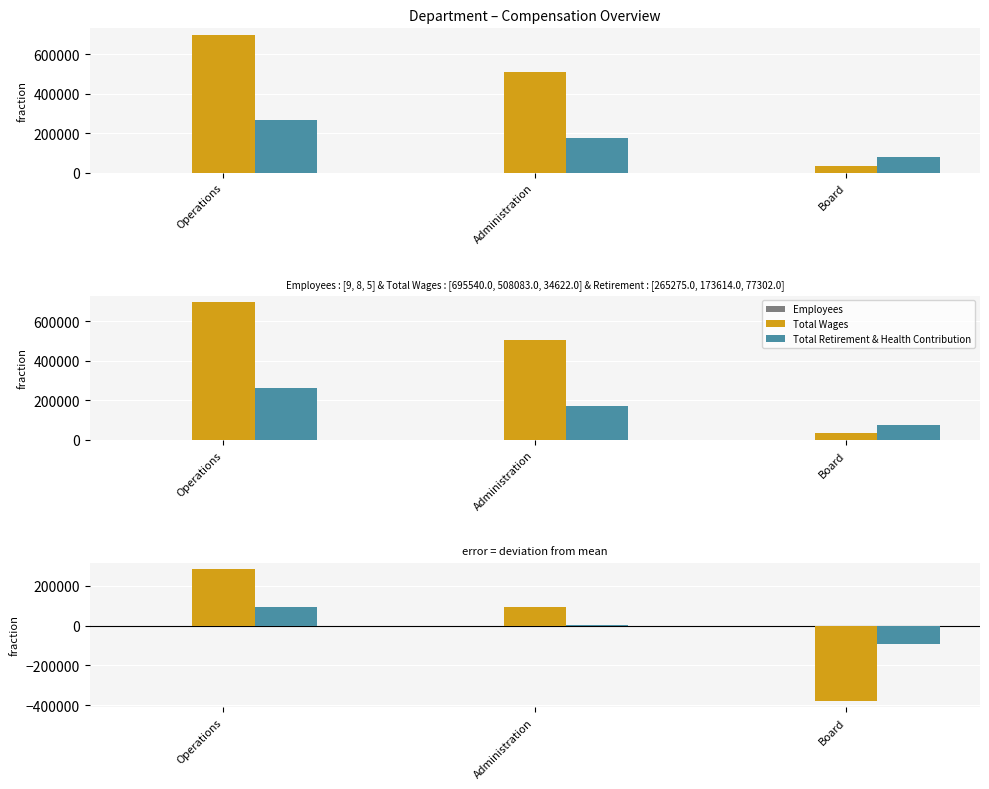

Does the chart contain any negative values?

Yes